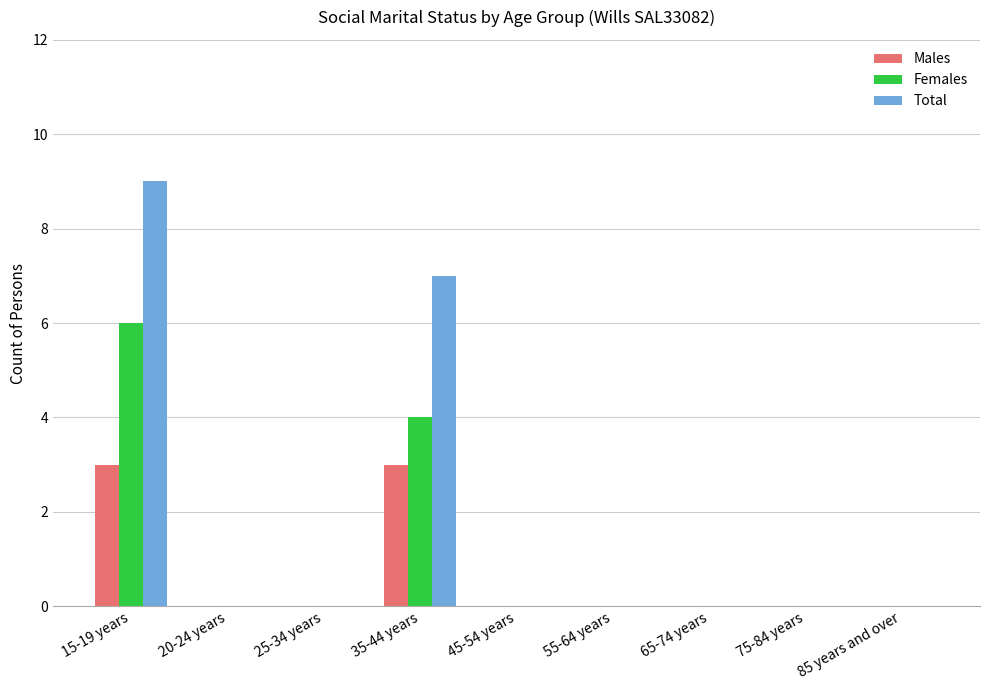

What is the greatest value displayed?

9